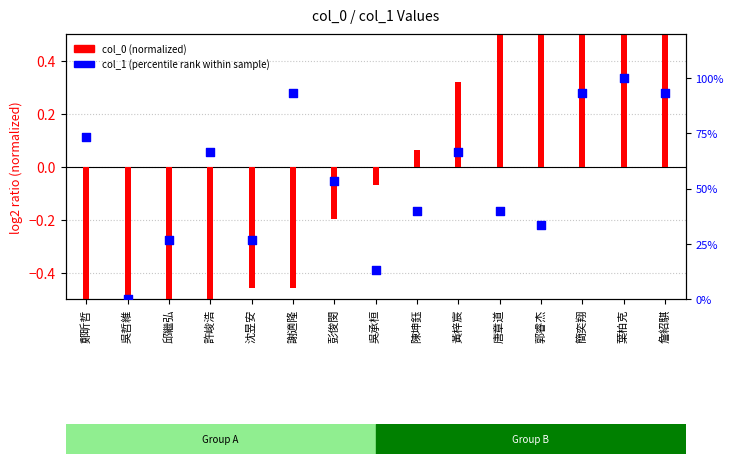

What is the ratio of the value at 葉柏克 to the value at 唐章道?

2.5